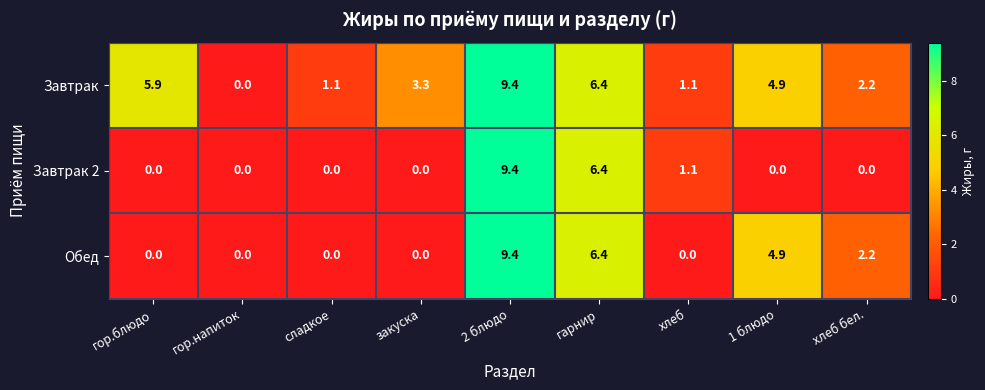

How many categories are shown in the chart?

9